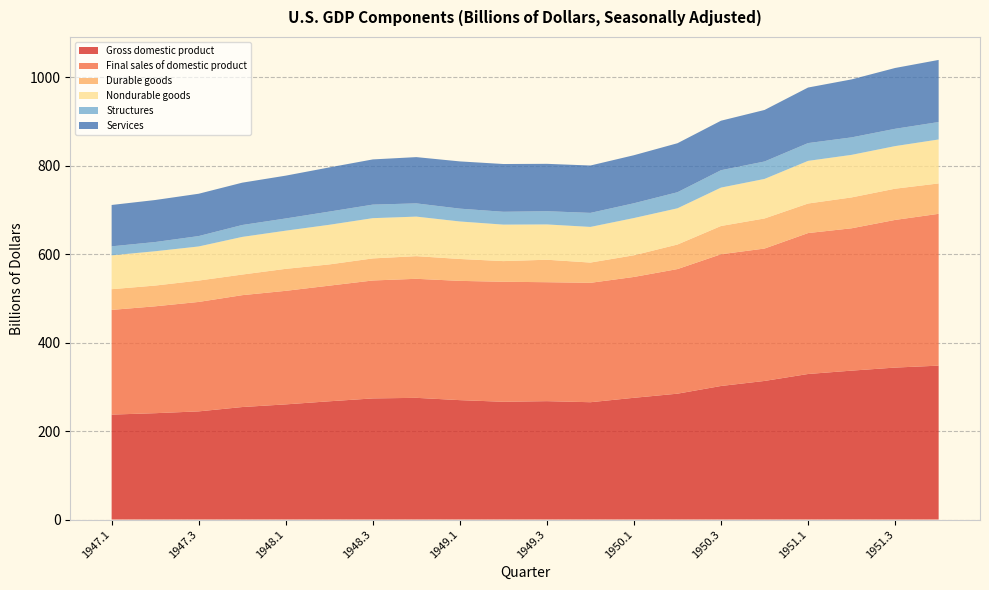

Reading left to right, transcribe all the data shown in this chart.

Gross domestic product: 1947.1=237.2	1947.2=240.4	1947.3=244.5	1947.4=254.3	1948.1=260.3	1948.2=267.3	1948.3=273.8	1948.4=275.1	1949.1=269.9	1949.2=266.2	1949.3=267.6	1949.4=265.2	1950.1=275.2	1950.2=284.5	1950.3=301.9	1950.4=313.3	1951.1=329.0	1951.2=336.6	1951.3=343.5	1951.4=347.9
Final sales of domestic product: 1947.1=236.7	1947.2=241.6	1947.3=247.4	1947.4=252.9	1948.1=256.7	1948.2=261.4	1948.3=266.6	1948.4=269.1	1949.1=269.6	1949.2=271.3	1949.3=268.9	1949.4=269.9	1950.1=273.2	1950.2=281.7	1950.3=297.8	1950.4=299.3	1951.1=318.6	1951.2=321.8	1951.3=333.8	1951.4=343.2
Durable goods: 1947.1=46.8	1947.2=46.9	1947.3=48.3	1947.4=46.6	1948.1=49.7	1948.2=48.0	1948.3=49.9	1948.4=51.2	1949.1=49.5	1949.2=46.7	1949.3=50.8	1949.4=45.8	1950.1=49.0	1950.2=55.5	1950.3=63.9	1950.4=68.0	1951.1=66.8	1951.2=69.8	1951.3=70.6	1951.4=68.7
Nondurable goods: 1947.1=76.5	1947.2=77.6	1947.3=77.1	1947.4=85.1	1948.1=86.3	1948.2=89.6	1948.3=91.0	1948.4=89.4	1949.1=84.8	1949.2=82.5	1949.3=79.8	1949.4=80.6	1950.1=84.2	1950.2=81.9	1950.3=86.8	1950.4=89.4	1951.1=96.4	1951.2=96.2	1951.3=96.3	1951.4=99.4
Structures: 1947.1=20.4	1947.2=20.8	1947.3=23.5	1947.4=26.9	1948.1=27.6	1948.2=29.8	1948.3=30.6	1948.4=29.9	1949.1=29.0	1949.2=29.0	1949.3=29.9	1949.4=31.7	1950.1=33.4	1950.2=36.3	1950.3=39.3	1950.4=39.4	1951.1=40.2	1951.2=39.5	1951.3=39.1	1951.4=39.4
Services: 1947.1=93.5	1947.2=95.0	1947.3=95.7	1947.4=95.7	1948.1=96.8	1948.2=99.9	1948.3=102.2	1948.4=104.6	1949.1=106.8	1949.2=108.0	1949.3=107.1	1949.4=107.1	1950.1=108.6	1950.2=110.8	1950.3=111.9	1950.4=116.5	1951.1=125.6	1951.2=131.1	1951.3=137.5	1951.4=140.4